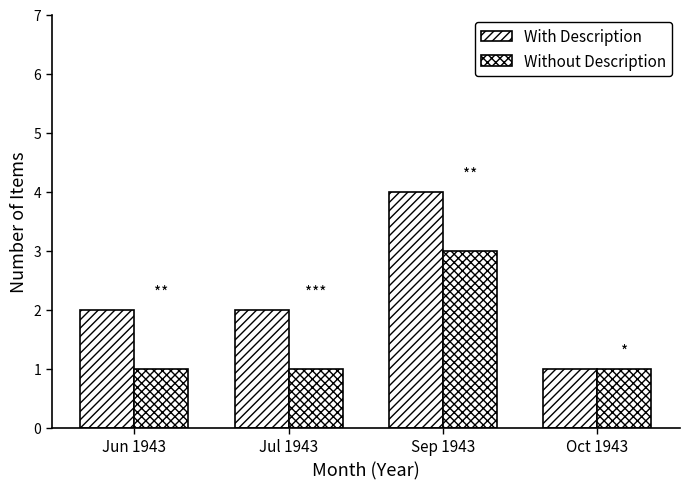

How many bars are there in each group?

2